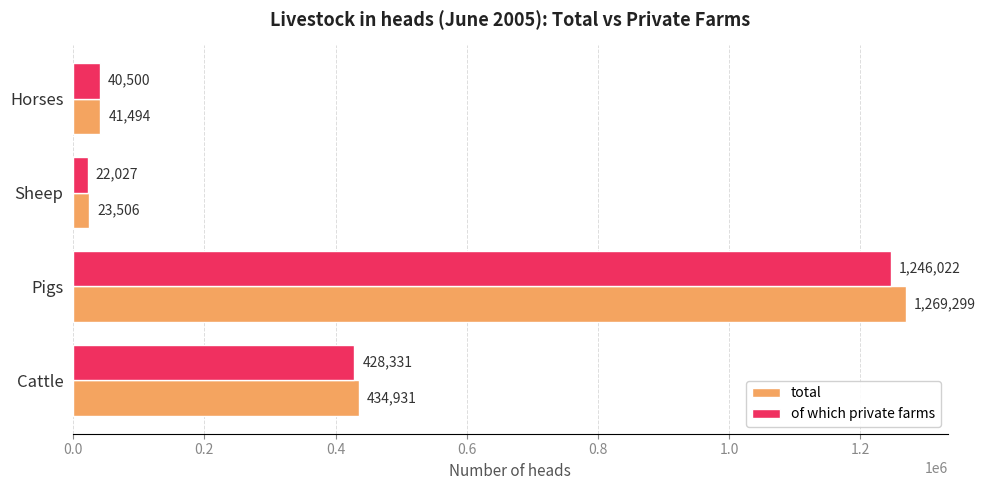

The value of total at Pigs is 2181168. True or false?

False